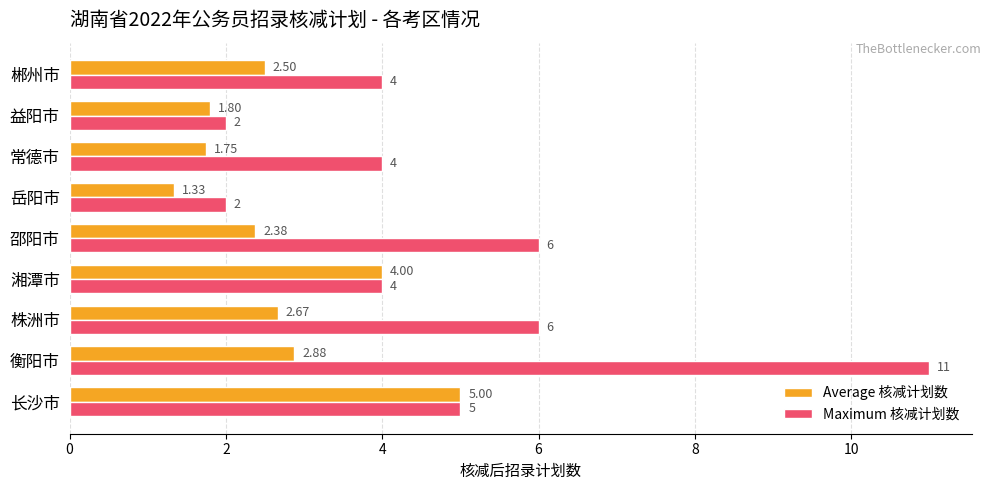

Rank the series by their maximum value, from highest to lowest.

Maximum 核减计划数, Average 核减计划数